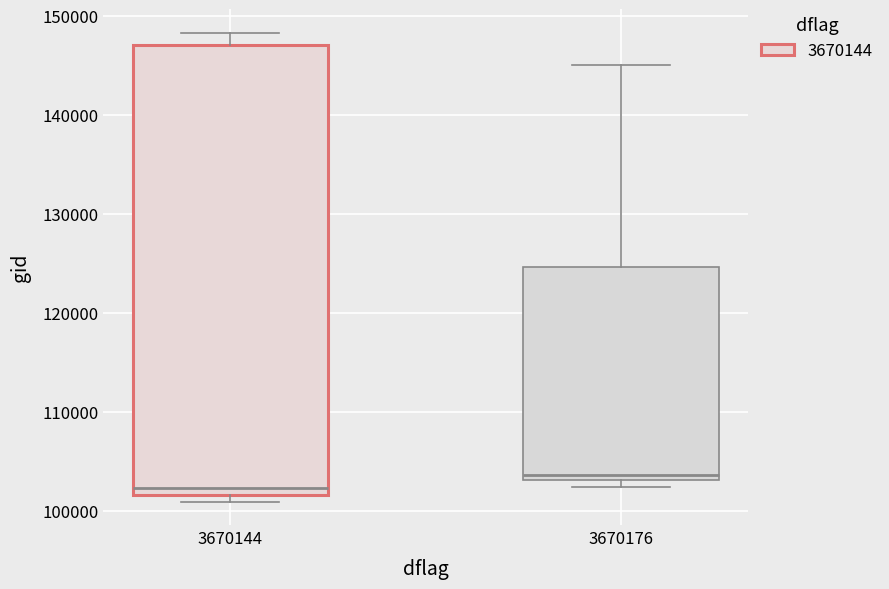

Where does the upper whisker of the box at x = 3670144 end on the y-axis? The values are not printed on the chart, so give them approximately, as read against the axis.

148000